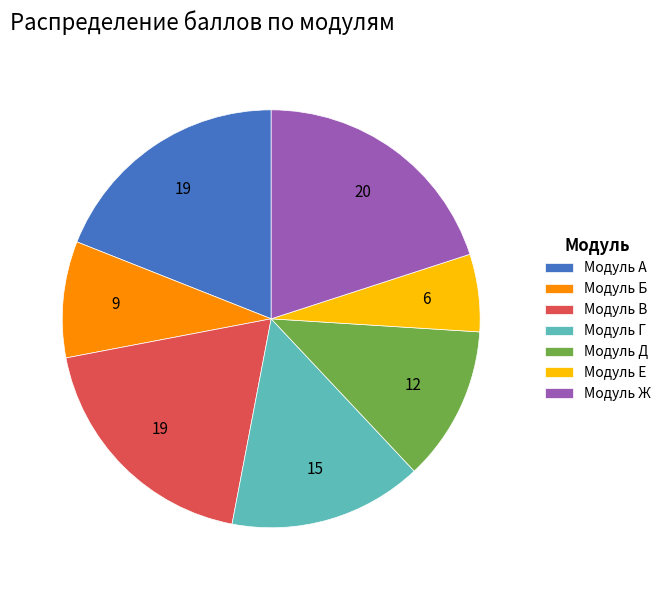

Which slice is the largest?

Модуль Ж